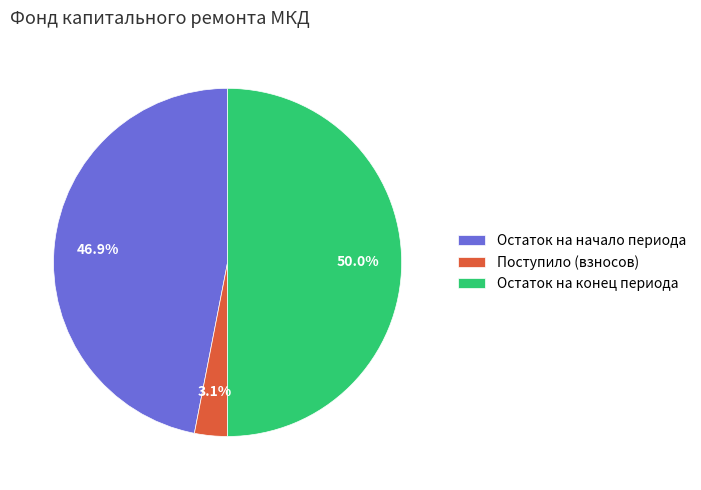

How many slices are in this pie chart?

3